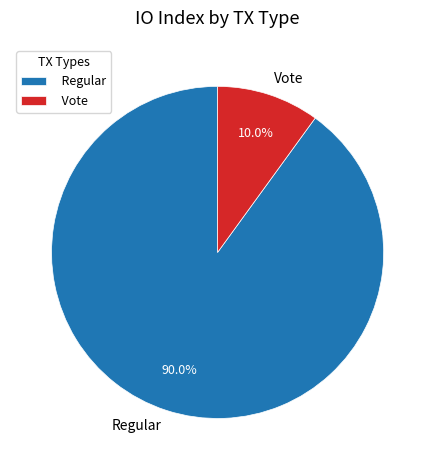

What is the ratio of the value at Regular to the value at Vote?

9.0